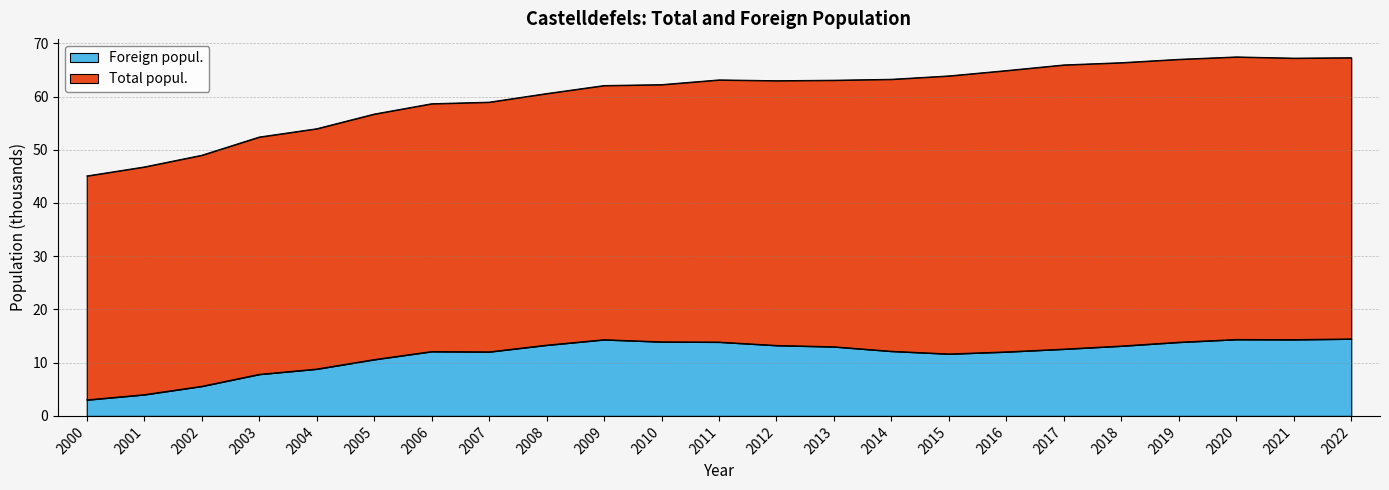

Where does the Total popul. series first go above 62?

2009